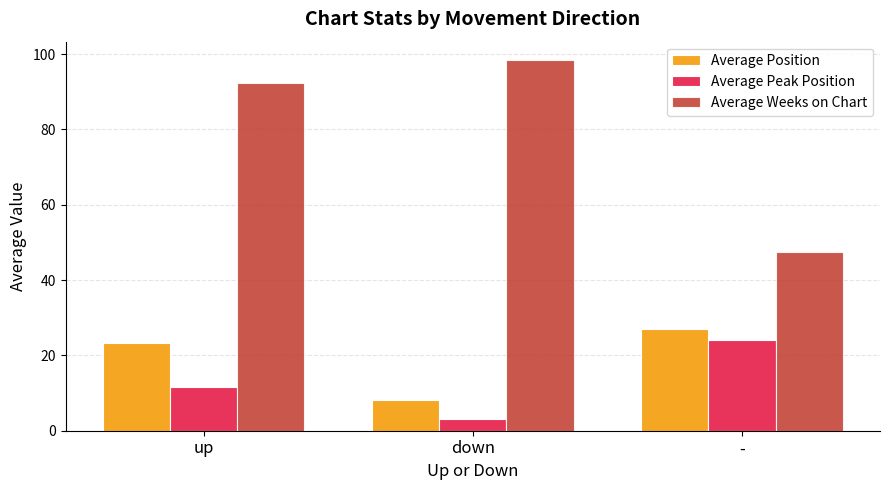

Between up and -, which series saw the biggest shift?

Average Weeks on Chart